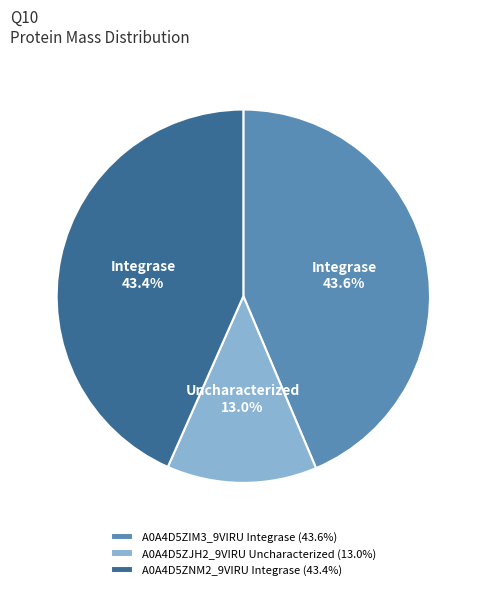

How many slices are in this pie chart?

3